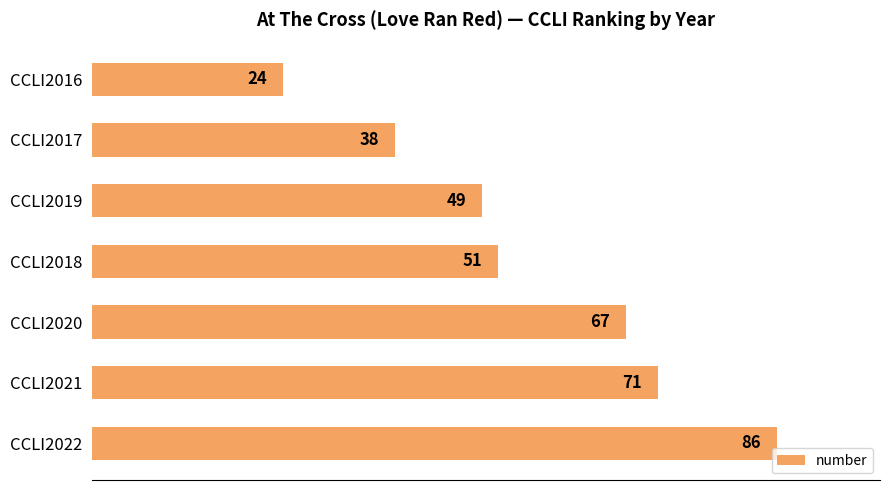

Does the chart contain any negative values?

No